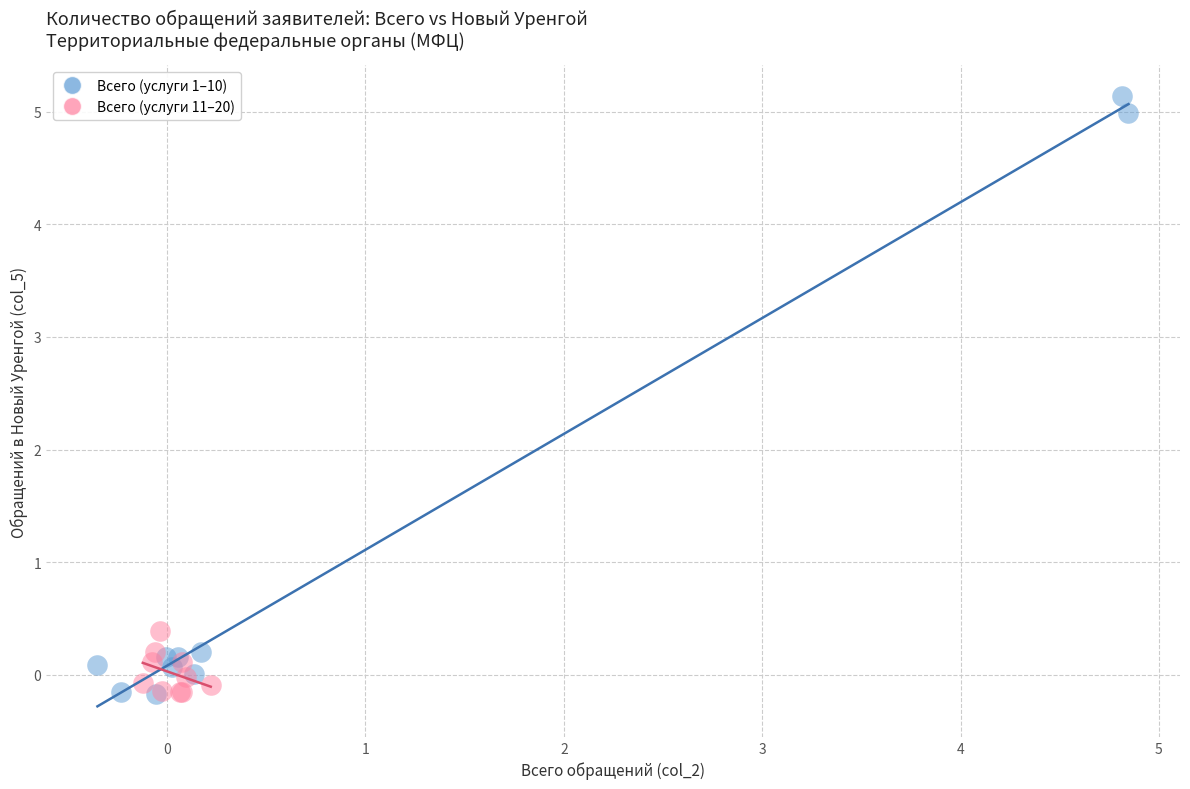

Which series has the widest spread of Y values?

Всего (услуги 1–10)